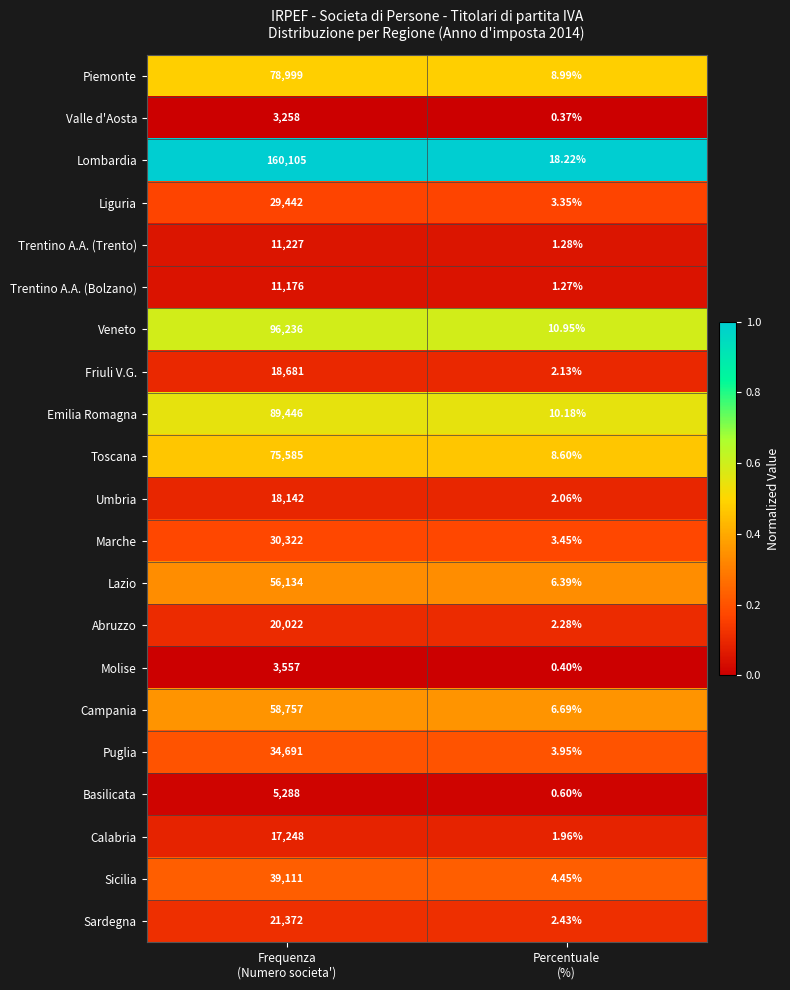

Which series has the largest total across all categories?

Lombardia